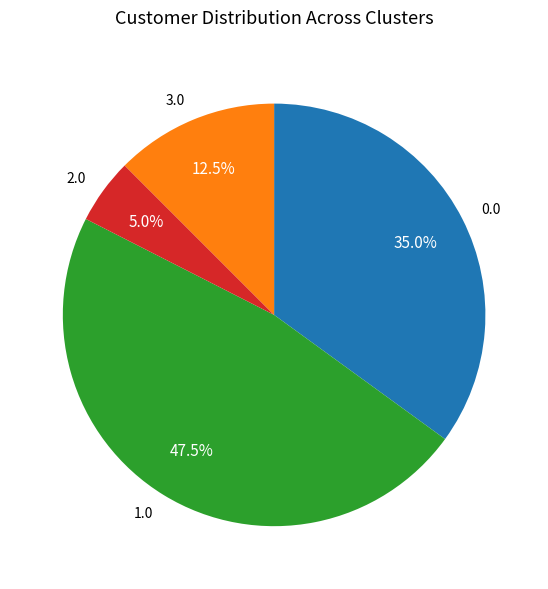

True or false: 1.0 accounts for 1% of the total.

False